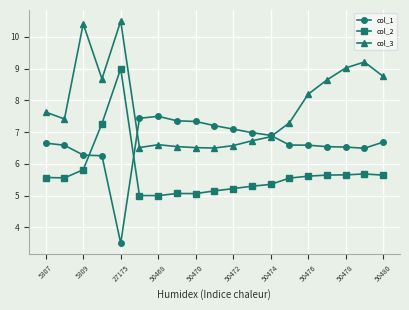

What is the value of the col_3 point at the 1st from the left?

7.6